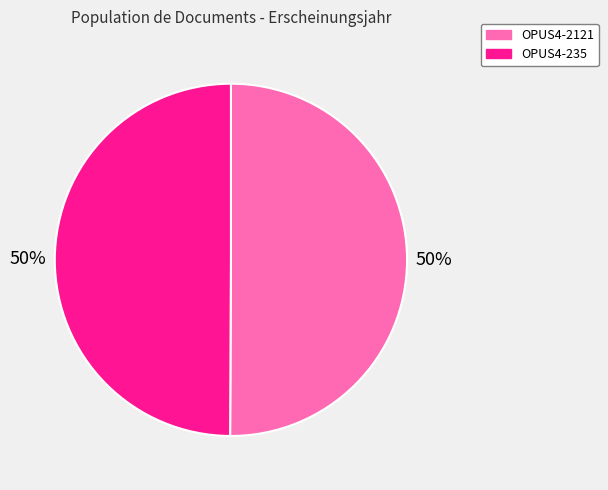

Do OPUS4-235 and OPUS4-2121 together represent more than half of the pie?

Yes